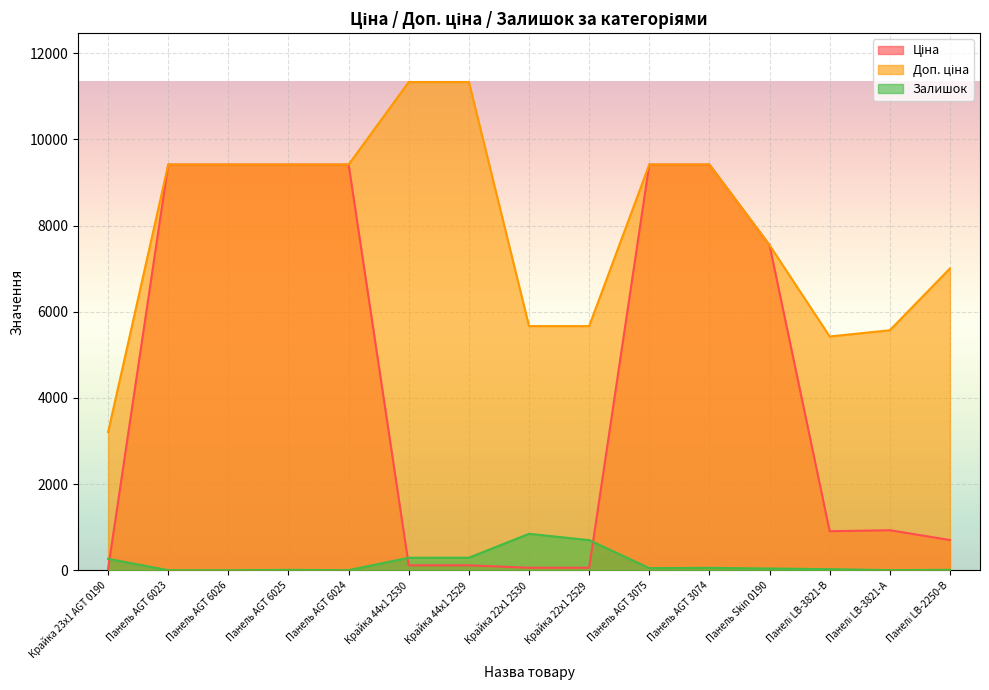

What is the label of the 2nd point from the right?

Панелі LB-3821-А